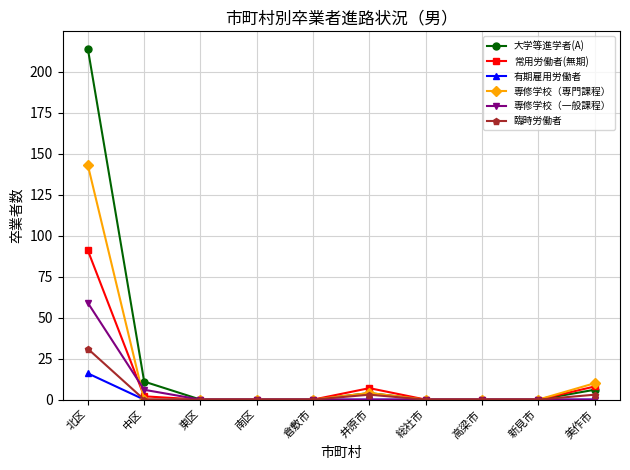

Reading left to right, what are all the values shown in this chart?

大学等進学者(A): 214	11	0	0	0	4	0	0	0	6
常用労働者(無期): 91	2	0	0	0	7	0	0	0	8
有期雇用労働者: 16	0	0	0	0	0	0	0	0	0
専修学校（専門課程）: 143	0	0	0	0	4	0	0	0	10
専修学校（一般課程）: 59	6	0	0	0	0	0	0	0	0
臨時労働者: 31	0	0	0	0	3	0	0	0	3